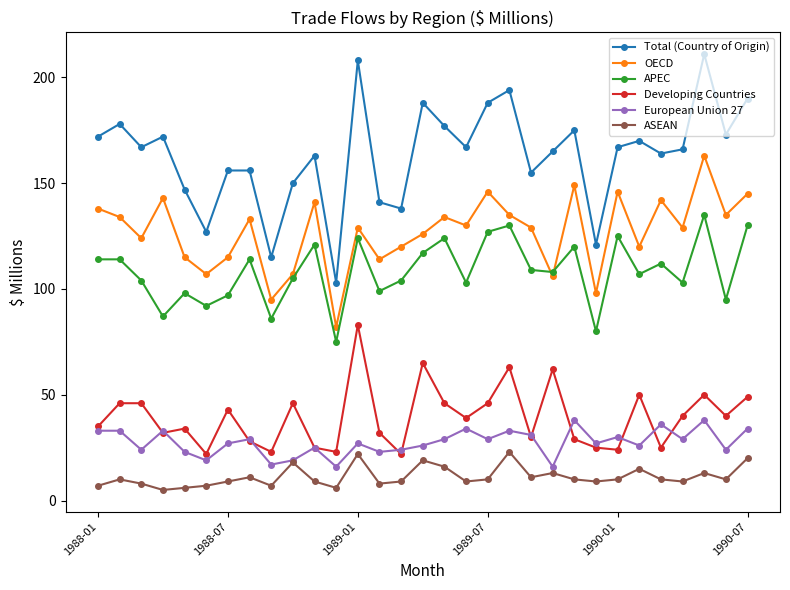

True or false: OECD and Total (Country of Origin) cross at least once.

False